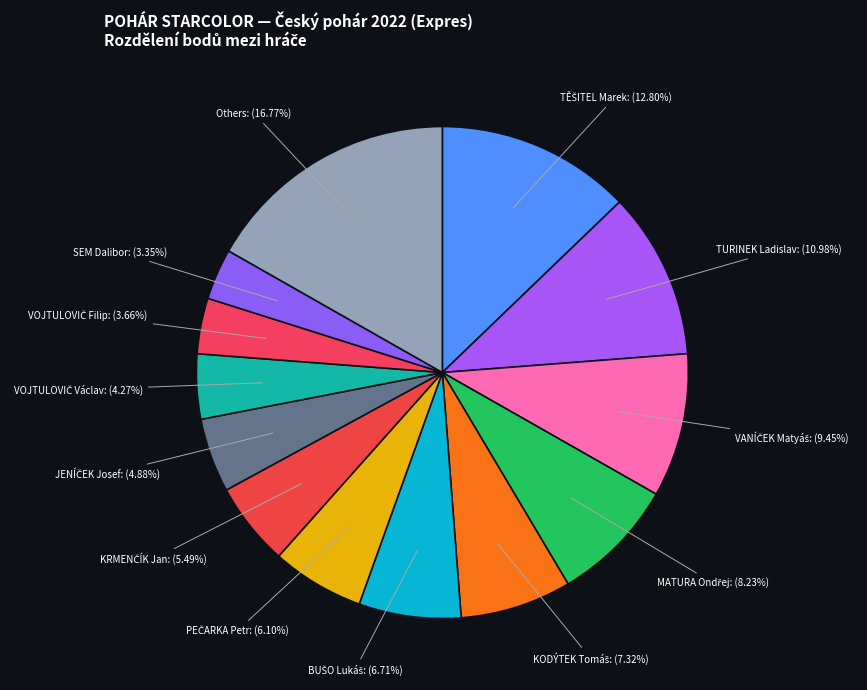

Is there any slice that represents more than half of the pie?

No